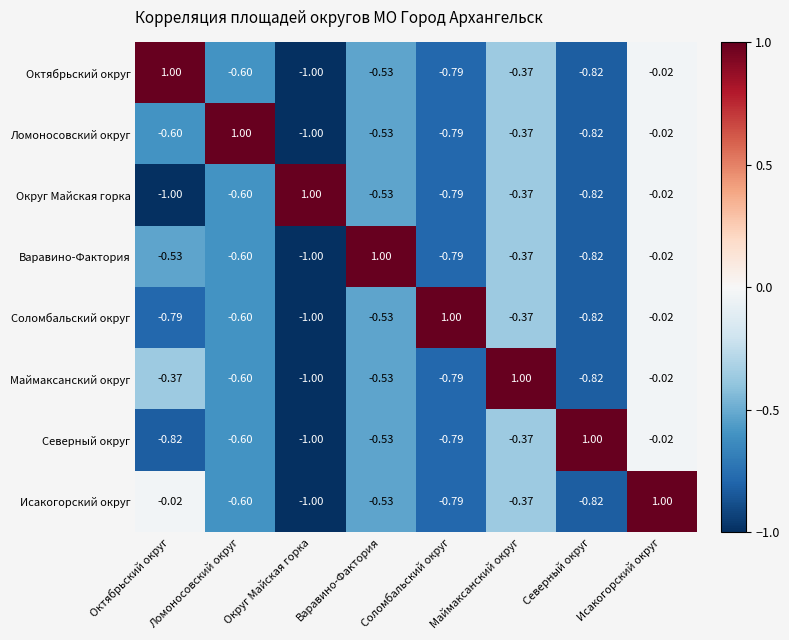

At which label is Округ Майская горка closest to 0?

Исакогорский округ